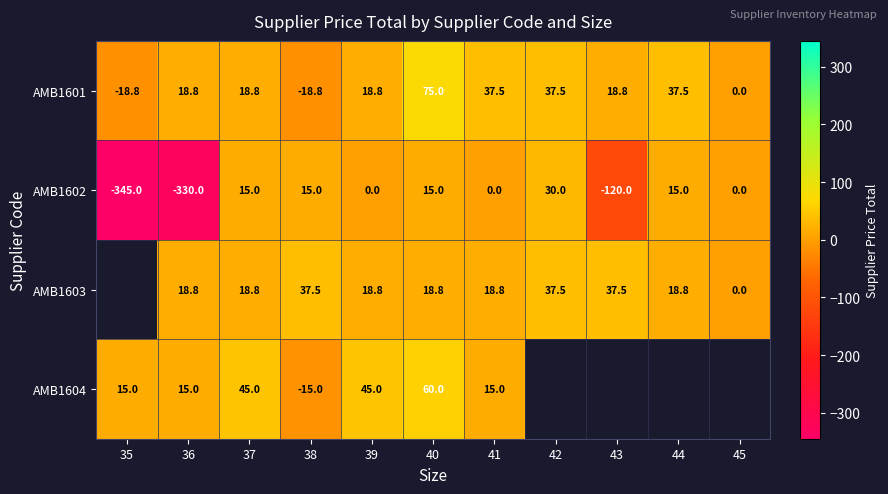

Is the value of AMB1604 at 36 greater than the value of AMB1601 at 45?

Yes